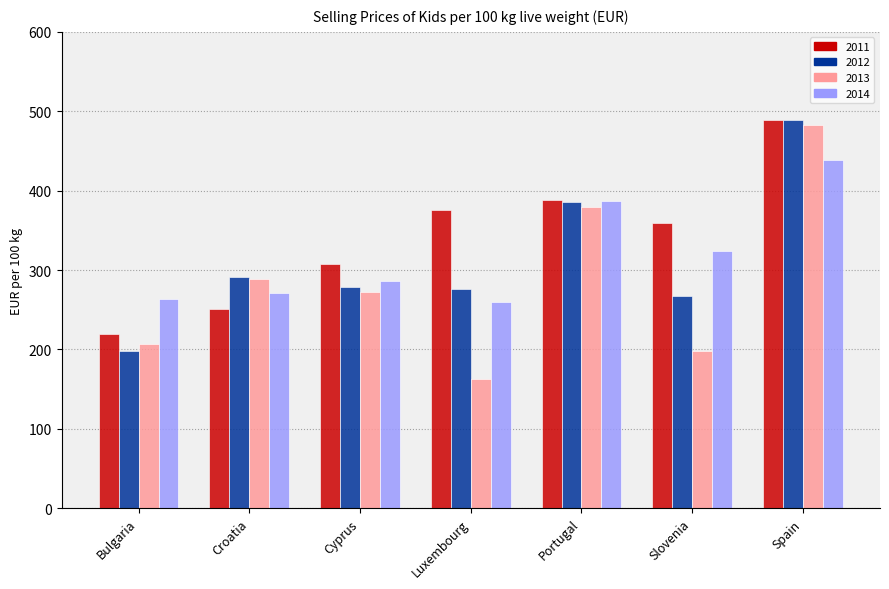

What is the maximum value shown in the chart?

489.6